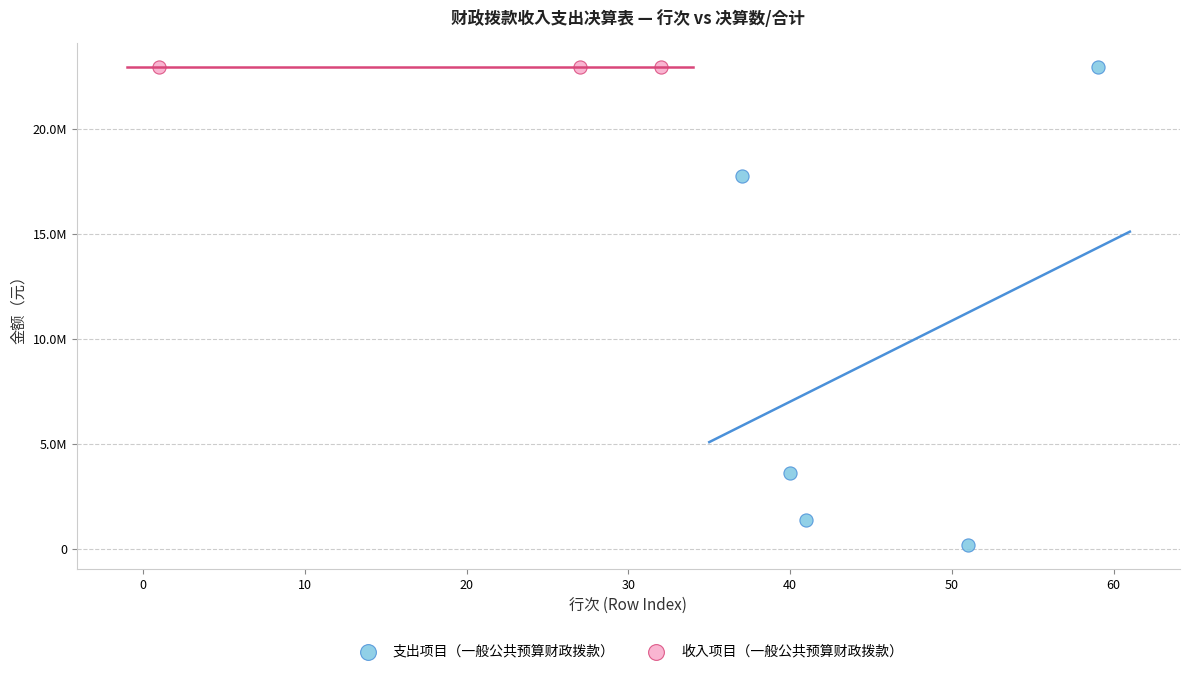

Which series contains the lowest Y value?

支出项目（一般公共预算财政拨款）